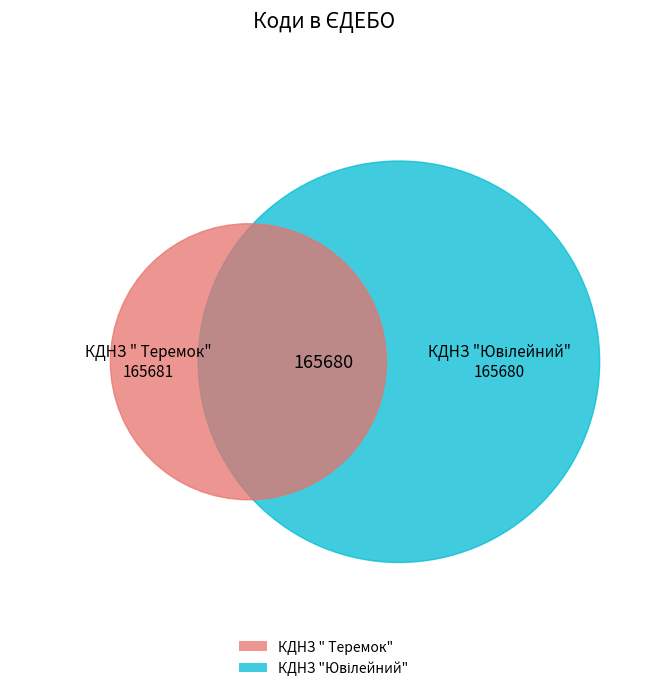

Rank the categories by value from highest to lowest.

КДНЗ " Теремок", КДНЗ "Ювілейний"